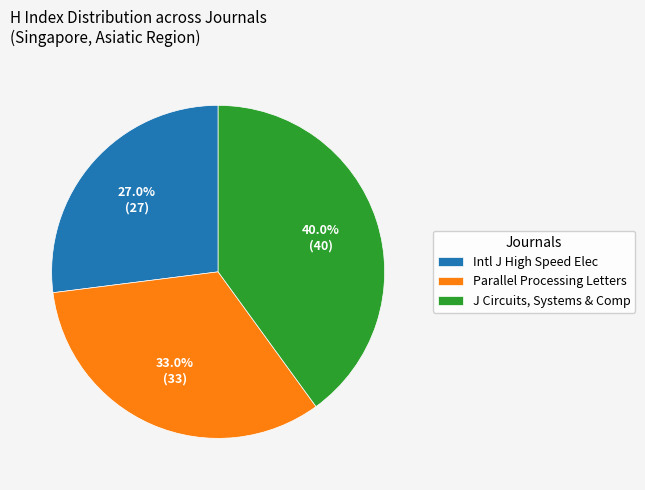

Approximately how many times larger is the value at Parallel Processing Letters compared to J Circuits, Systems & Comp?

0.8